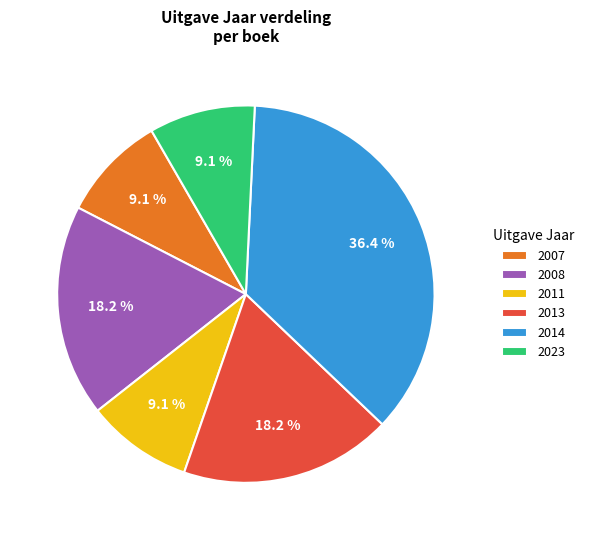

Combined, what portion of the pie is 2014 and 2008?

54.5%